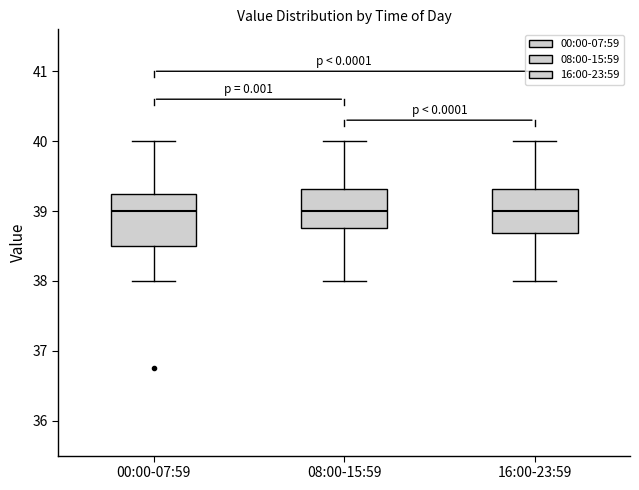

Reading left to right, transcribe this box plot: for each box, give where its median line is, the range the box spans, and where its two whiskers end, as read against the y-axis. The values are not printed on the chart, so give them approximately, as read against the axis.

00:00-07:59: median 39.0, box 38.5 to 39.3, whiskers 38.0 to 40.0
08:00-15:59: median 39.0, box 38.8 to 39.3, whiskers 38.0 to 40.0
16:00-23:59: median 39.0, box 38.7 to 39.3, whiskers 38.0 to 40.0